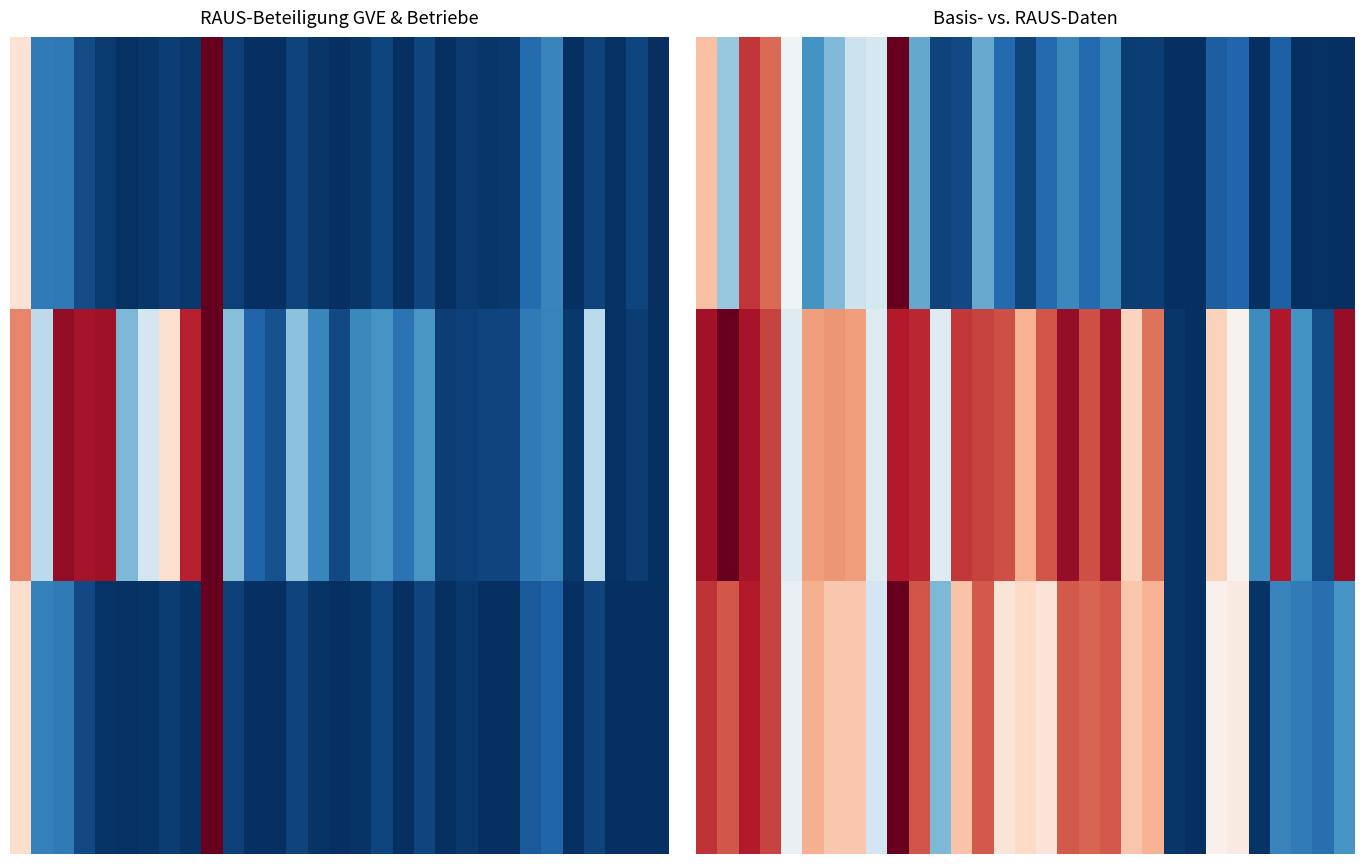

What is the spread (max minus min) of values at 28?

0.2